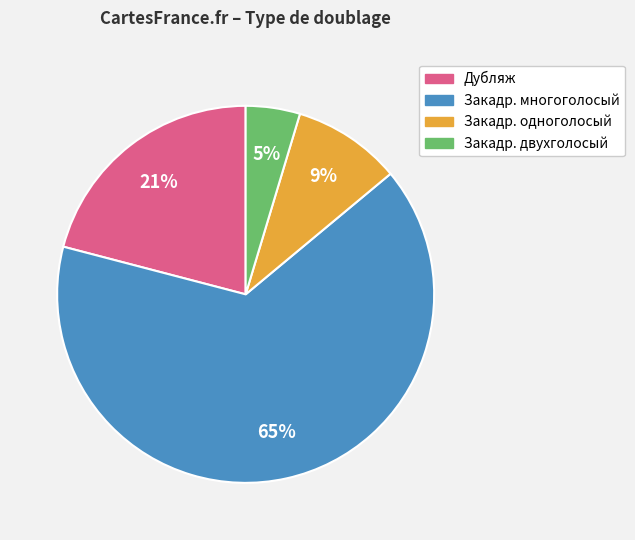

To the nearest percent, what is the combined percentage of Закадр. многоголосый and Закадр. одноголосый?

74%